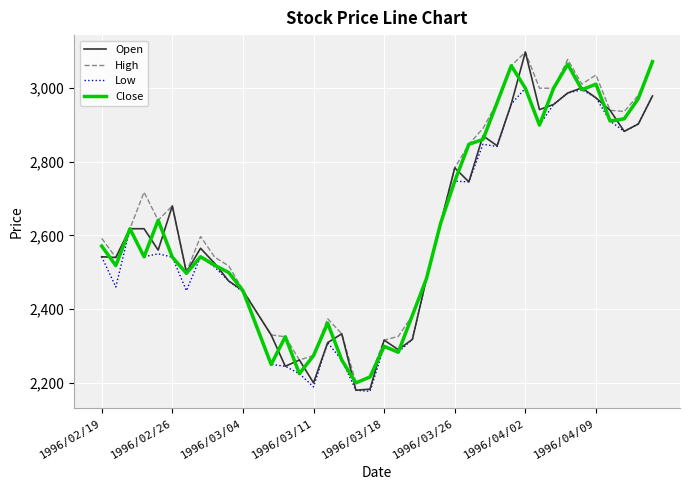

What is the highest value of the High series?

3097